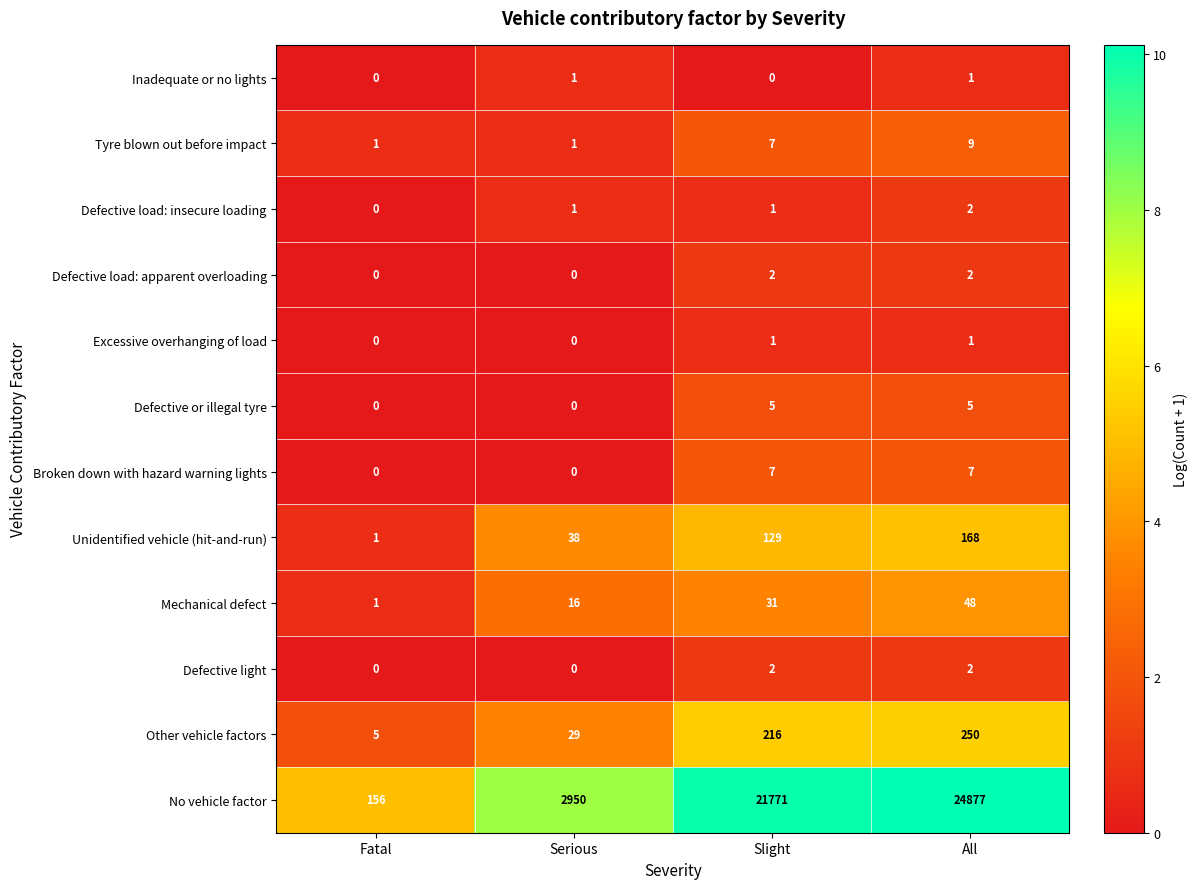

Which series has the largest range (max minus min)?

No vehicle factor